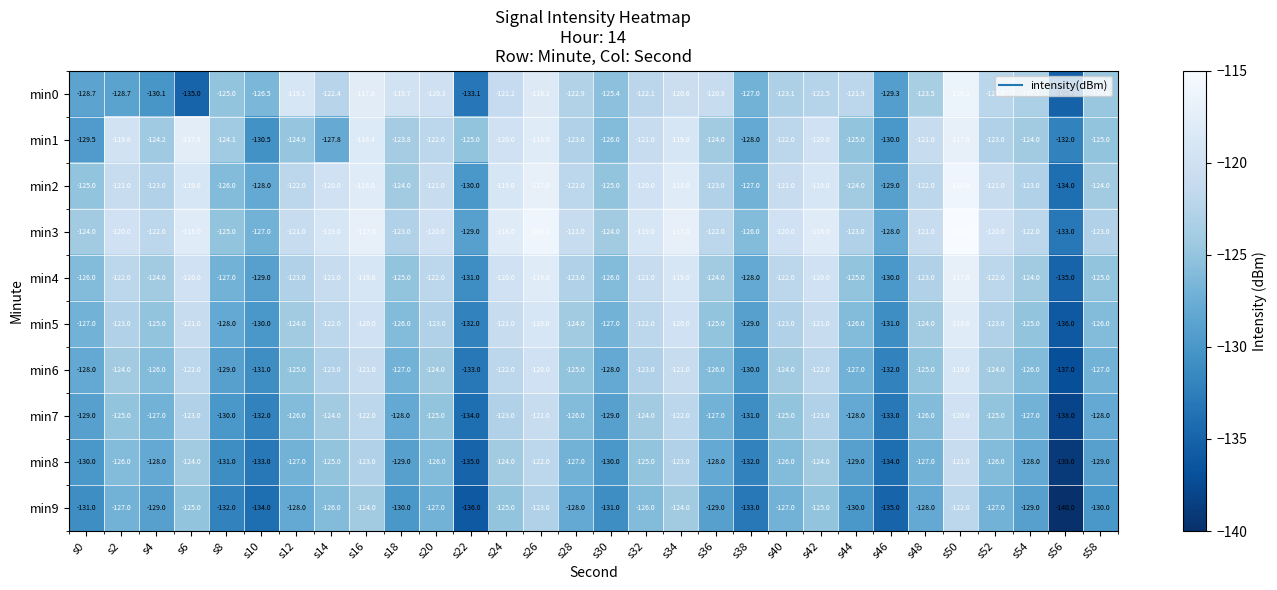

At which category is the sum across all series the highest?

s50